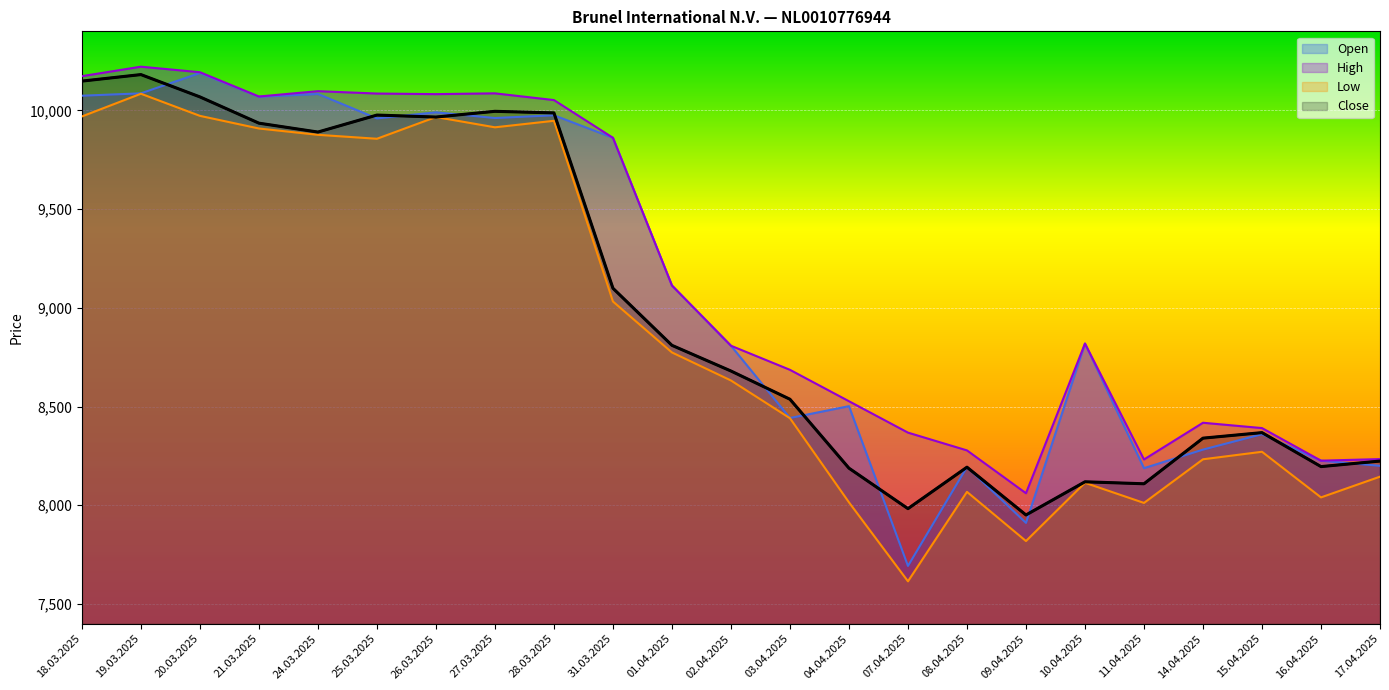

What is the total value across all series at 09.04.2025?

31742